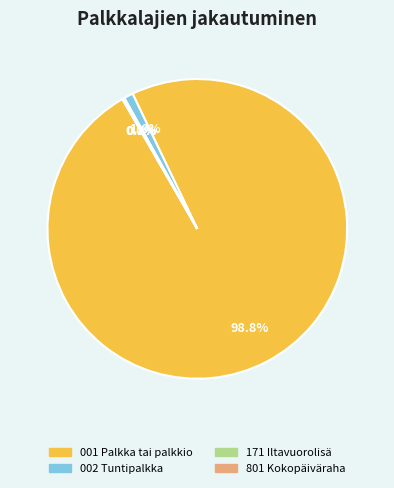

Which category has the biggest portion of the pie?

001 Palkka tai palkkio